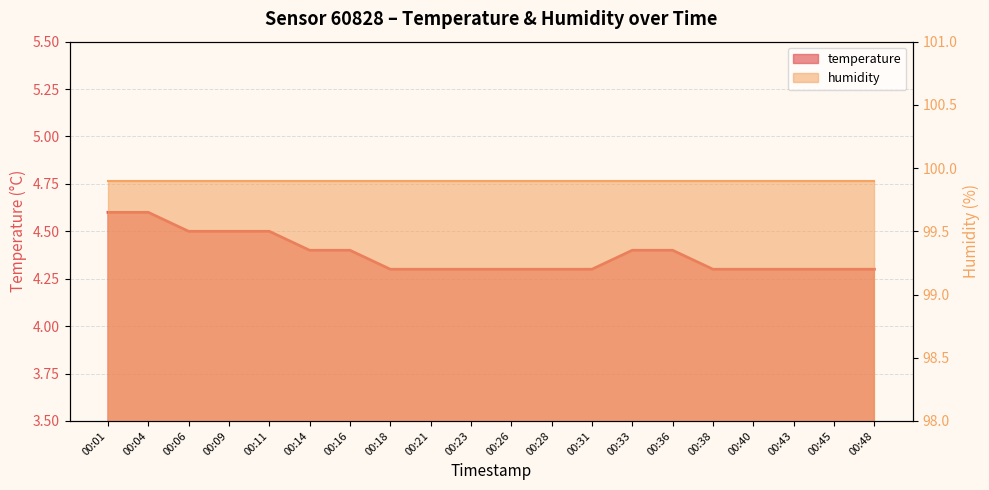

What is the difference between the maximum and minimum values?

0.3